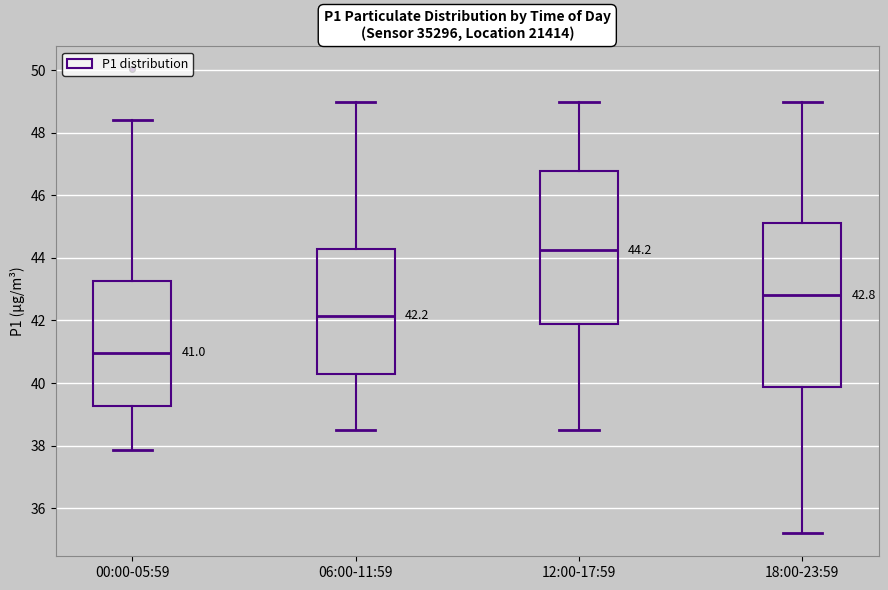

Which box has the lowest median line?

00:00-05:59